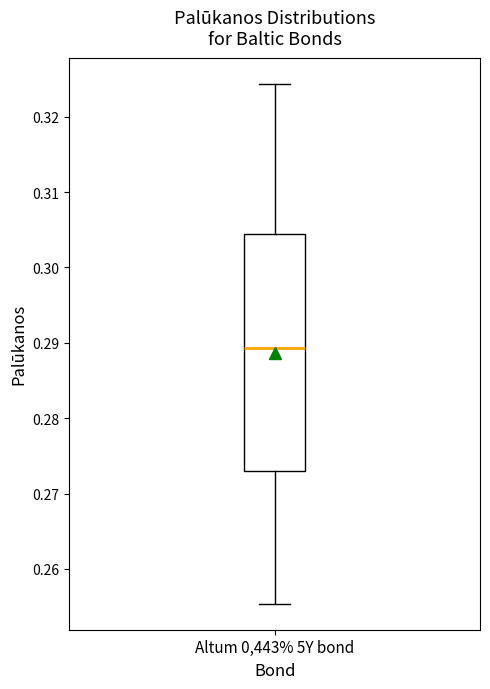

Where does the lower whisker of the box for Altum 0,443% 5Y bond end on the y-axis? The values are not printed on the chart, so give them approximately, as read against the axis.

0.255